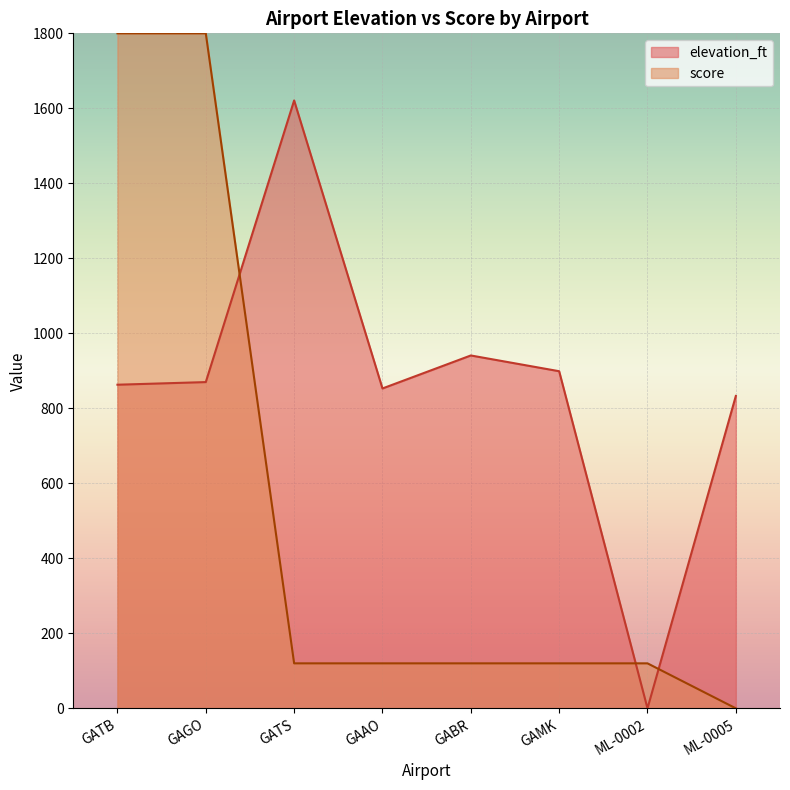

Reading left to right, transcribe all the data shown in this chart.

elevation_ft: 863	870	1621	853	941	899	0	833
score: 1800	1800	120	120	120	120	120	0